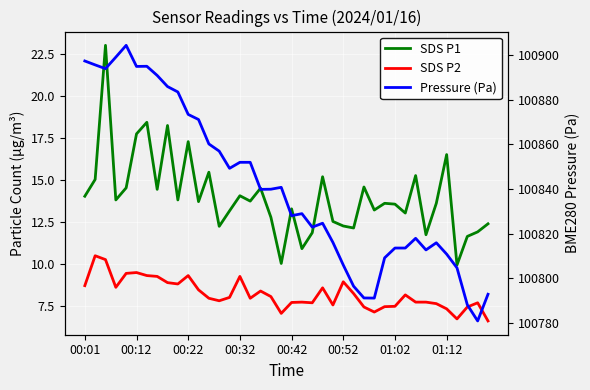

What is the smallest value displayed?

6.6